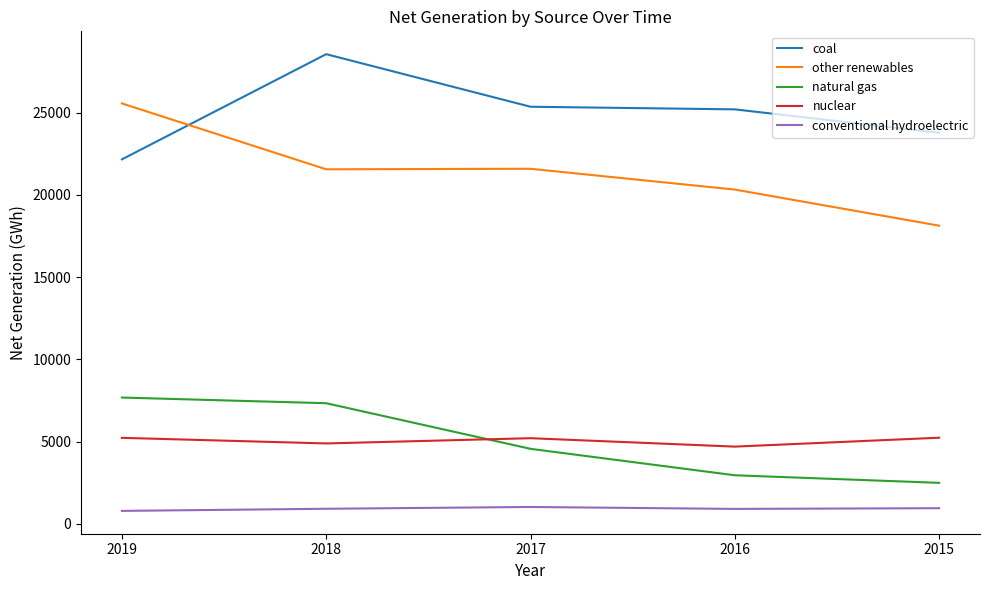

Is the value of natural gas at 2017 greater than the value of nuclear at 2015?

No